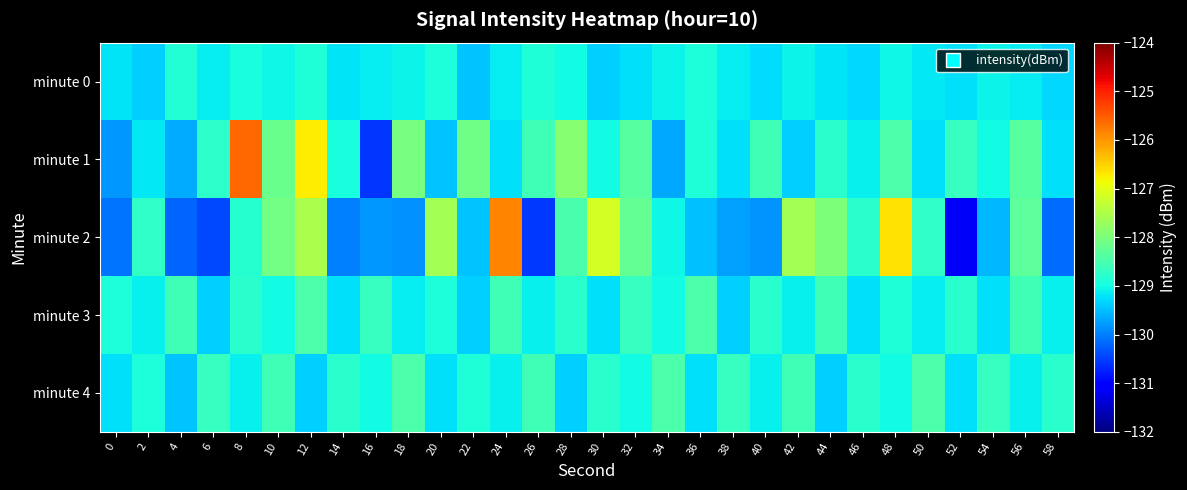

Which series changed the most between 10 and 30?

minute 2